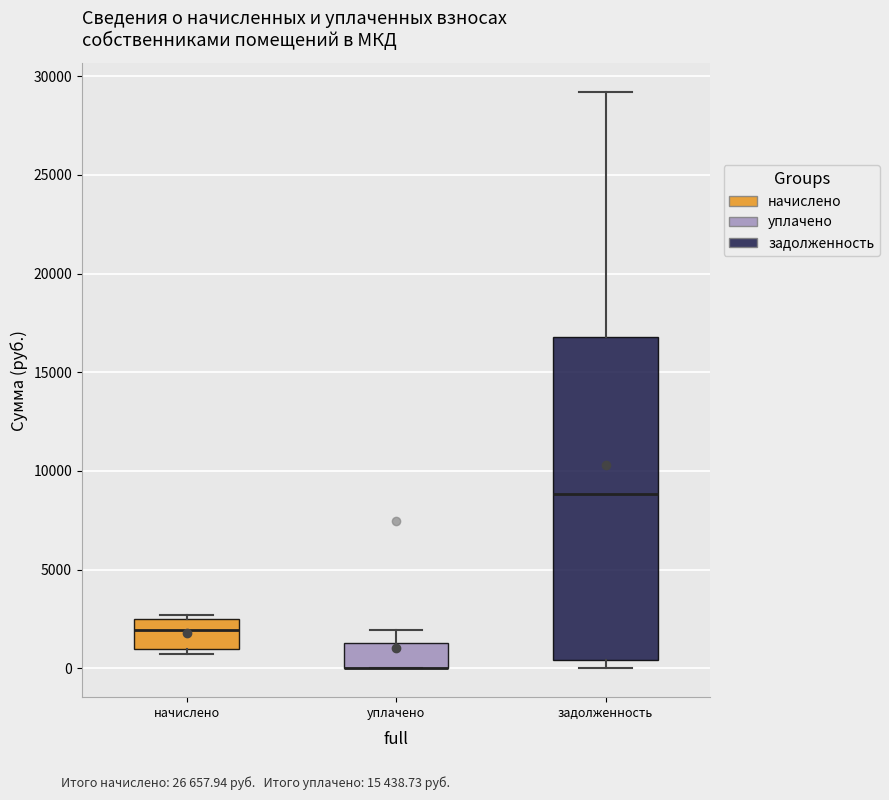

Reading left to right, read every box against the y-axis: the position of its median line, the range the box covers, and the ends of its whiskers. The values are not printed on the chart, so give them approximately, as read against the axis.

начислено: median 2000, box 1000 to 2500, whiskers 500 to 2500 (just above the box's upper edge)
уплачено: median 0 (drawn on the box's lower edge), box 0 to 1500, whiskers 0 to 2000
задолженность: median 9000, box 500 to 17000, whiskers 0 to 29000